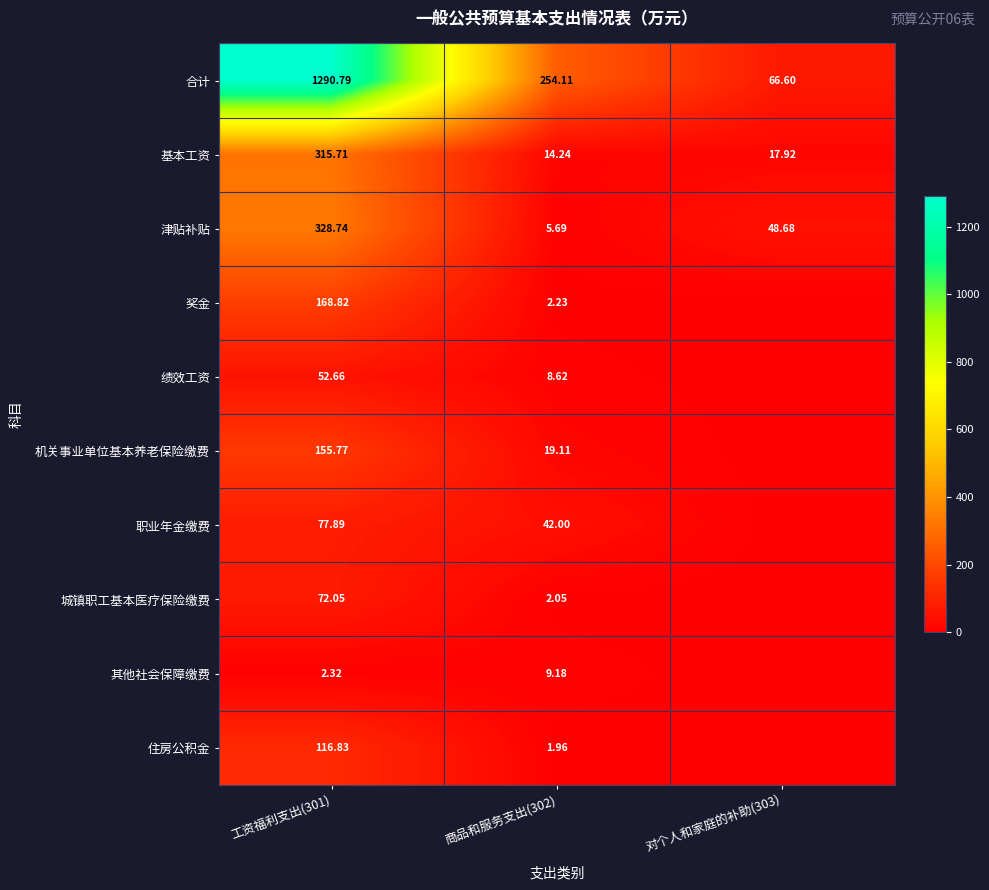

Is the value of 基本工资 at 对个人和家庭的补助(303) greater than the value of 其他社会保障缴费 at 工资福利支出(301)?

Yes